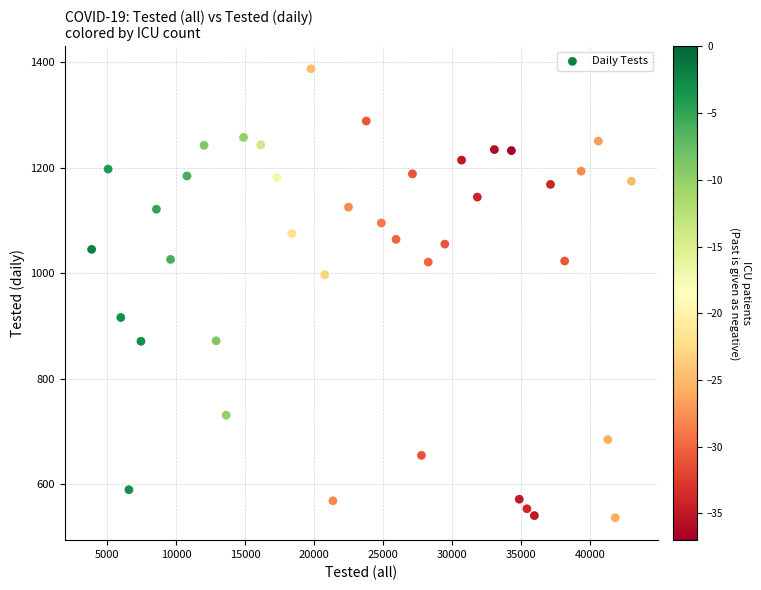

What Y value in the scatter plot is closest to 962?

997